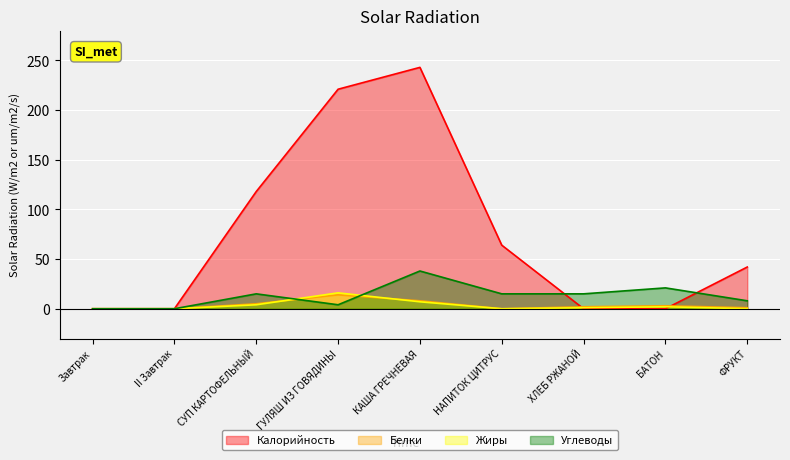

Reading right to left, list all the values displayed in this chart.

Калорийность: ФРУКТ=42	БАТОН=0	ХЛЕБ РЖАНОЙ=0	НАПИТОК ЦИТРУС=64	КАША ГРЕЧНЕВАЯ=243	ГУЛЯШ ИЗ ГОВЯДИНЫ=221	СУП КАРТОФЕЛЬНЫЙ=118	II Завтрак=0	Завтрак=0
Белки: ФРУКТ=1	БАТОН=3	ХЛЕБ РЖАНОЙ=2	НАПИТОК ЦИТРУС=0	КАША ГРЕЧНЕВАЯ=8	ГУЛЯШ ИЗ ГОВЯДИНЫ=14	СУП КАРТОФЕЛЬНЫЙ=5	II Завтрак=0	Завтрак=0
Жиры: ФРУКТ=0	БАТОН=2	ХЛЕБ РЖАНОЙ=1	НАПИТОК ЦИТРУС=0	КАША ГРЕЧНЕВАЯ=7	ГУЛЯШ ИЗ ГОВЯДИНЫ=16	СУП КАРТОФЕЛЬНЫЙ=4	II Завтрак=0	Завтрак=0
Углеводы: ФРУКТ=8	БАТОН=21	ХЛЕБ РЖАНОЙ=15	НАПИТОК ЦИТРУС=15	КАША ГРЕЧНЕВАЯ=38	ГУЛЯШ ИЗ ГОВЯДИНЫ=4	СУП КАРТОФЕЛЬНЫЙ=15	II Завтрак=0	Завтрак=0